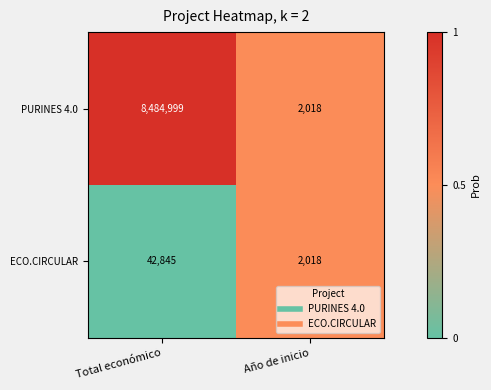

Rank the series by their average value, from lowest to highest.

ECO.CIRCULAR, PURINES 4.0